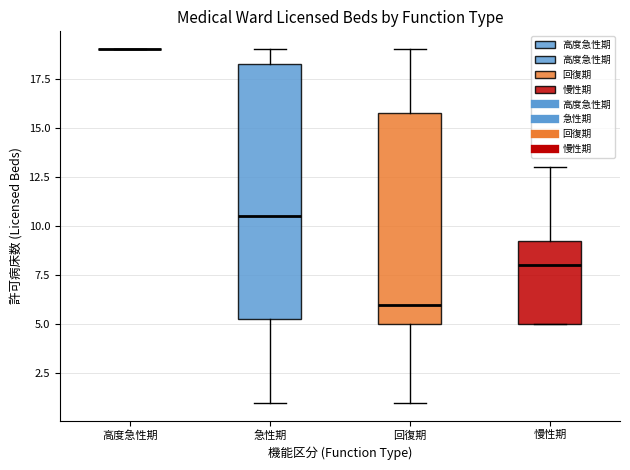

Which box is the tallest, from its lower edge to its upper edge?

急性期